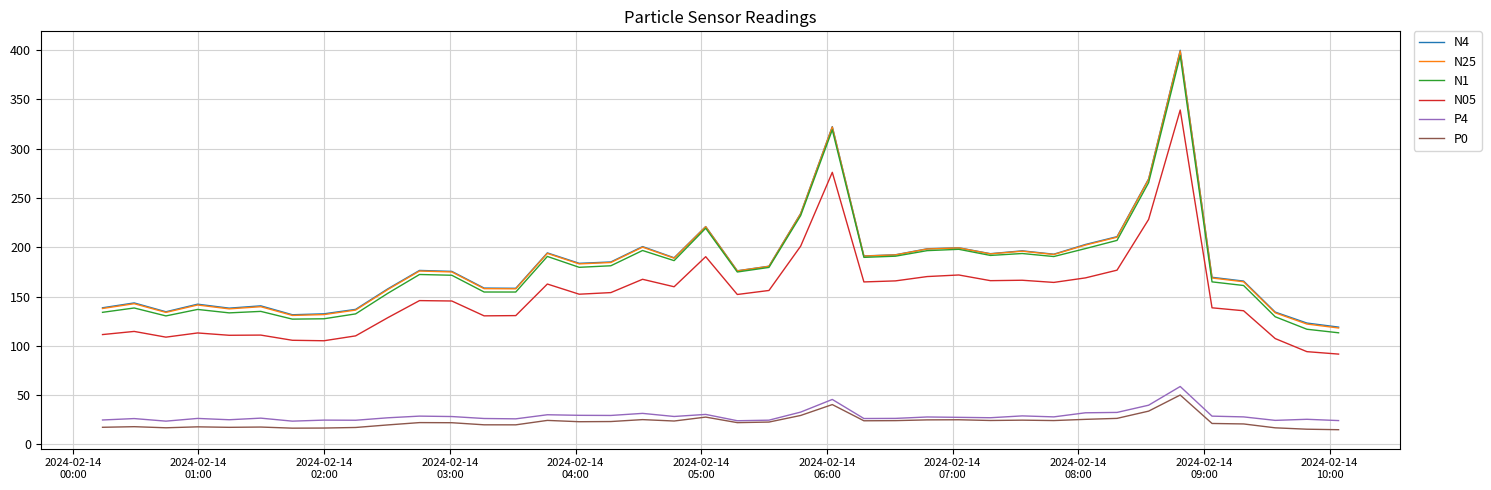

True or false: N05 and N25 intersect in this chart.

False